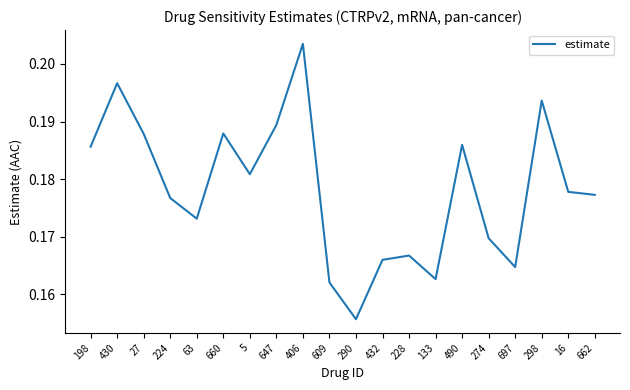

How many values are between 0 and 1?

20